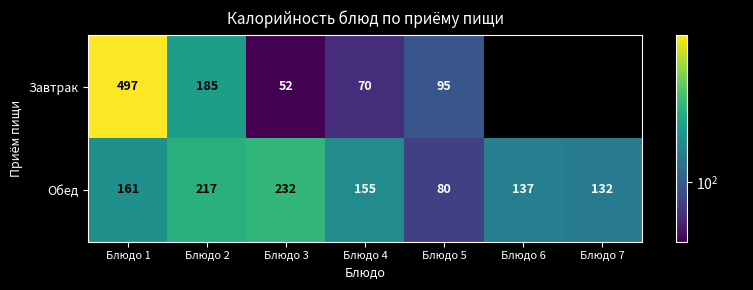

Is it true that Обед equals 137 at Блюдо 6?

True